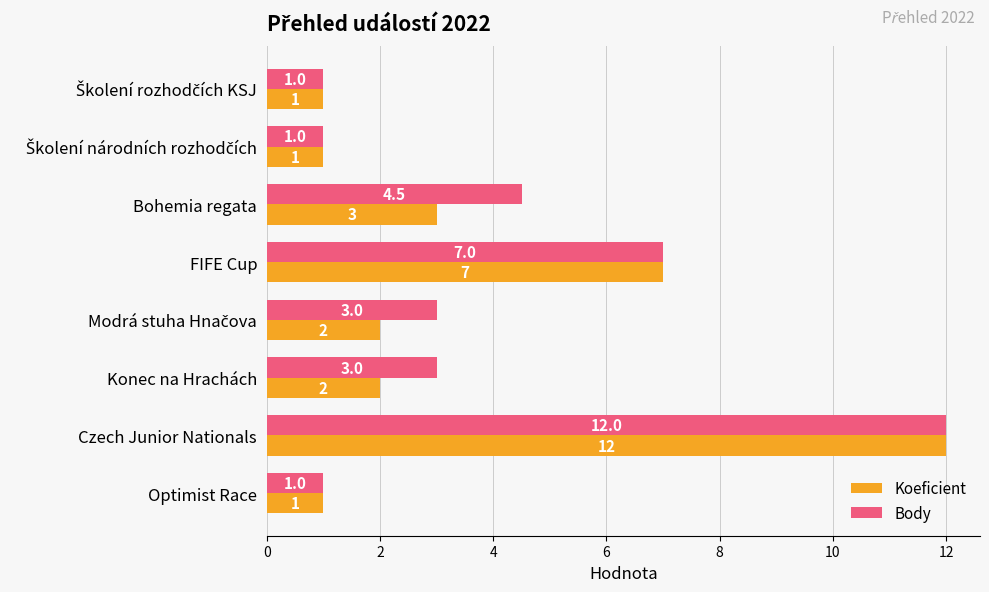

Between Bohemia regata and Optimist Race, which series saw the biggest shift?

Body